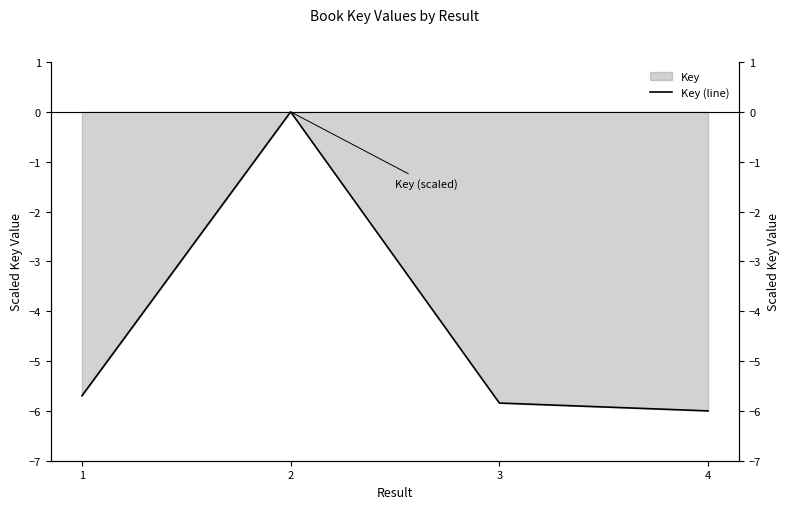

Reading left to right, transcribe all the data shown in this chart.

-5.7	0.0	-5.8	-6.0